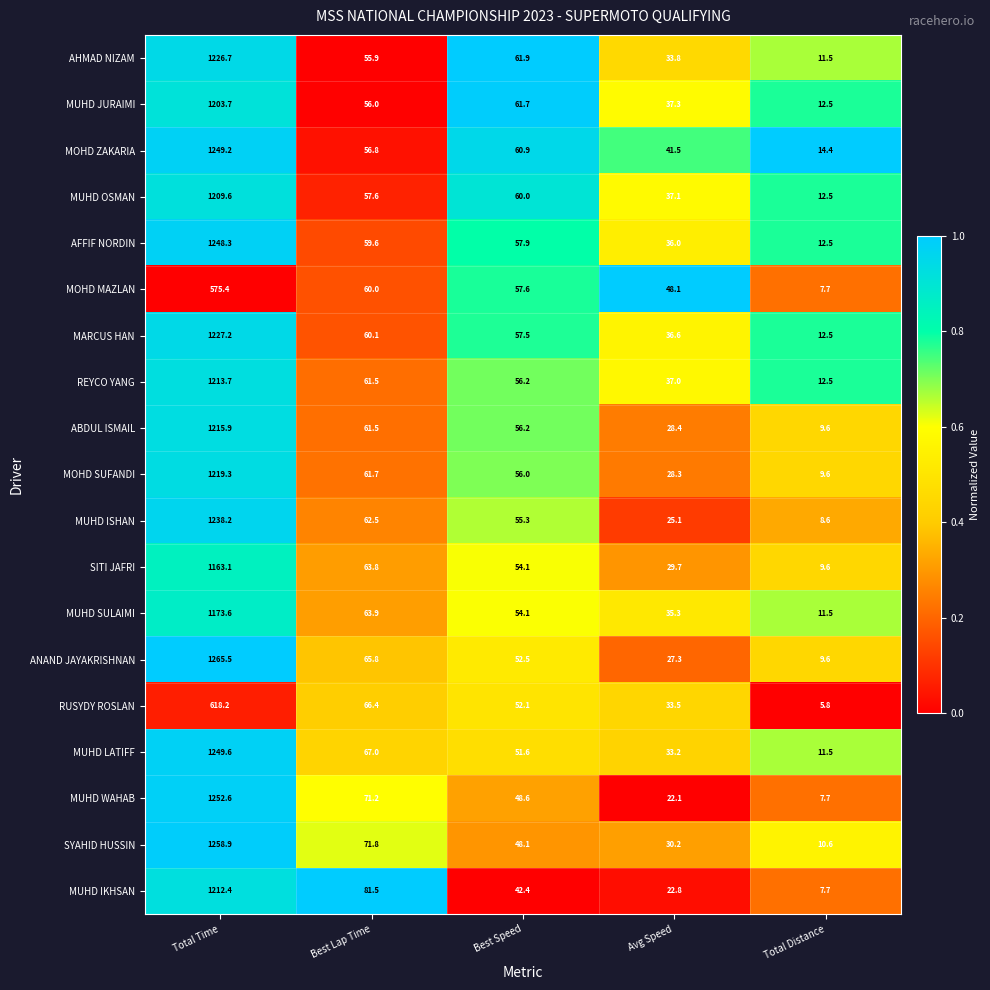

How many data points does each series have?

5